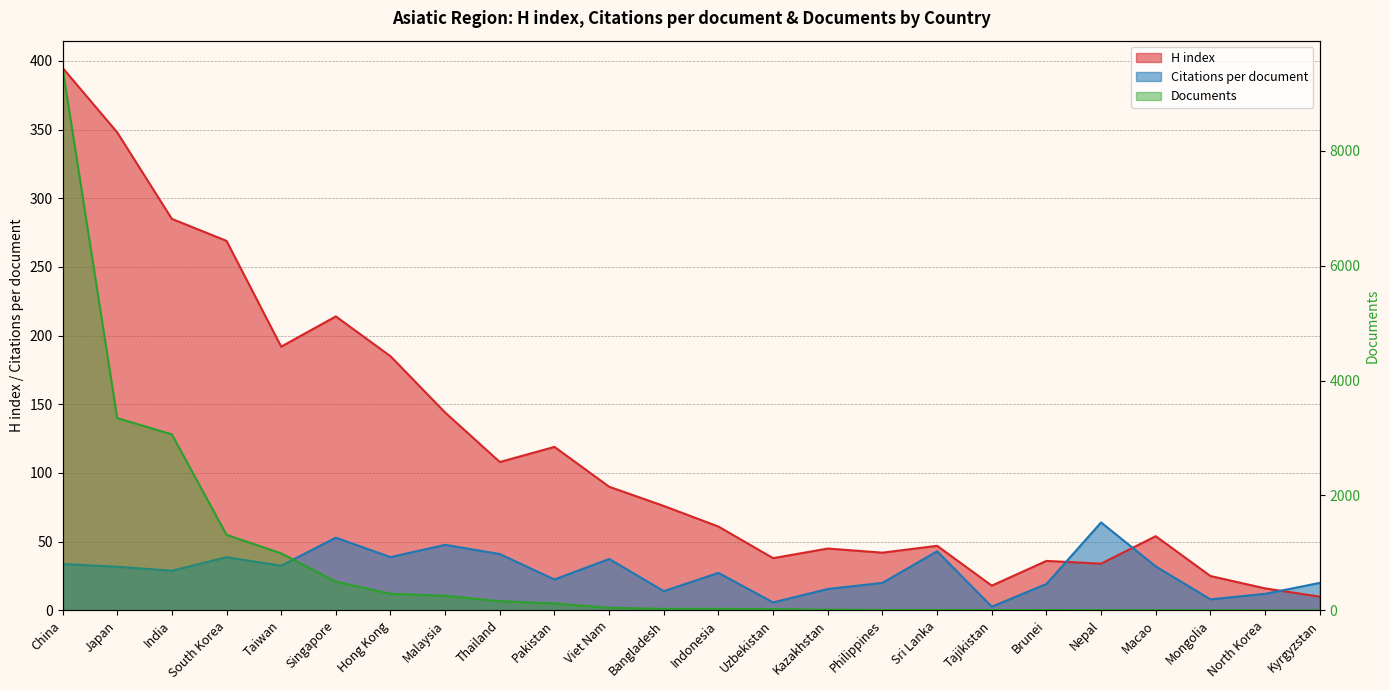

Is it true that Documents equals 3065.0 at India?

True